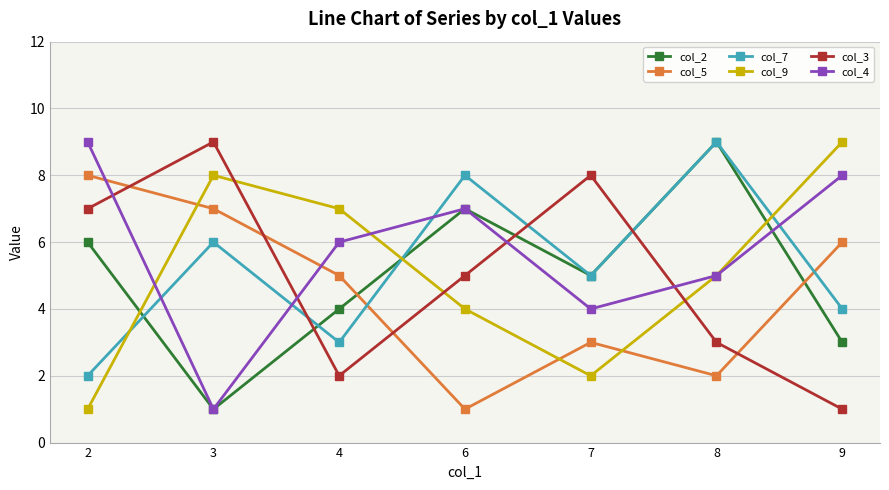

What is the sum of the col_7 values at 9 and 8?

13